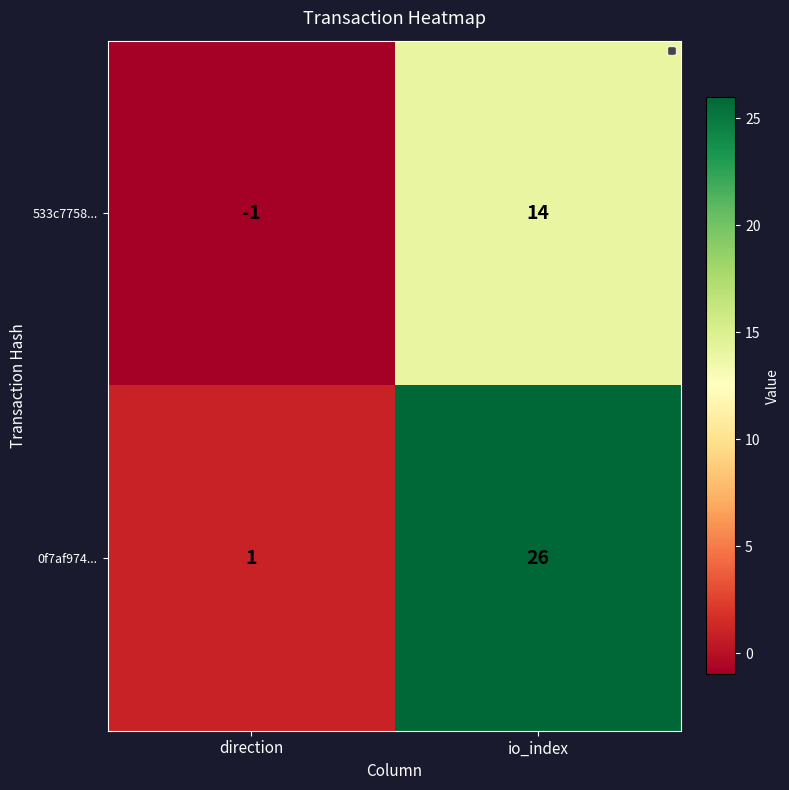

At which label is 0f7af974... closest to 13?

direction